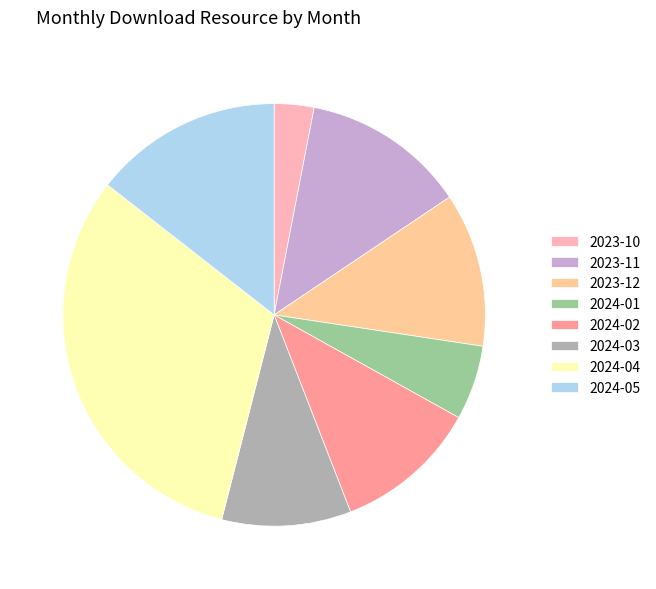

What is the ratio of the value at 2024-03 to the value at 2024-05?

0.7